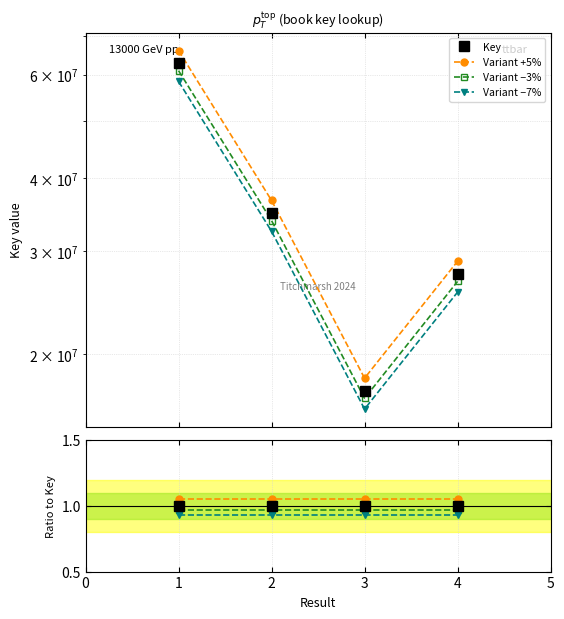

True or false: Variant +5% and Key intersect in this chart.

False